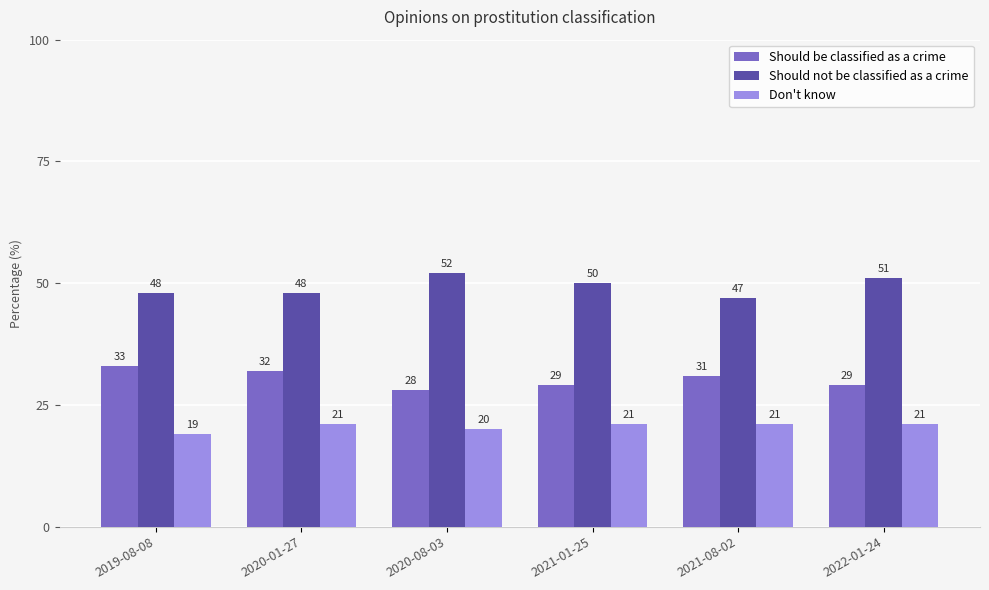

What is the difference between the Should be classified as a crime values at 2020-08-03 and 2020-01-27?

4.0